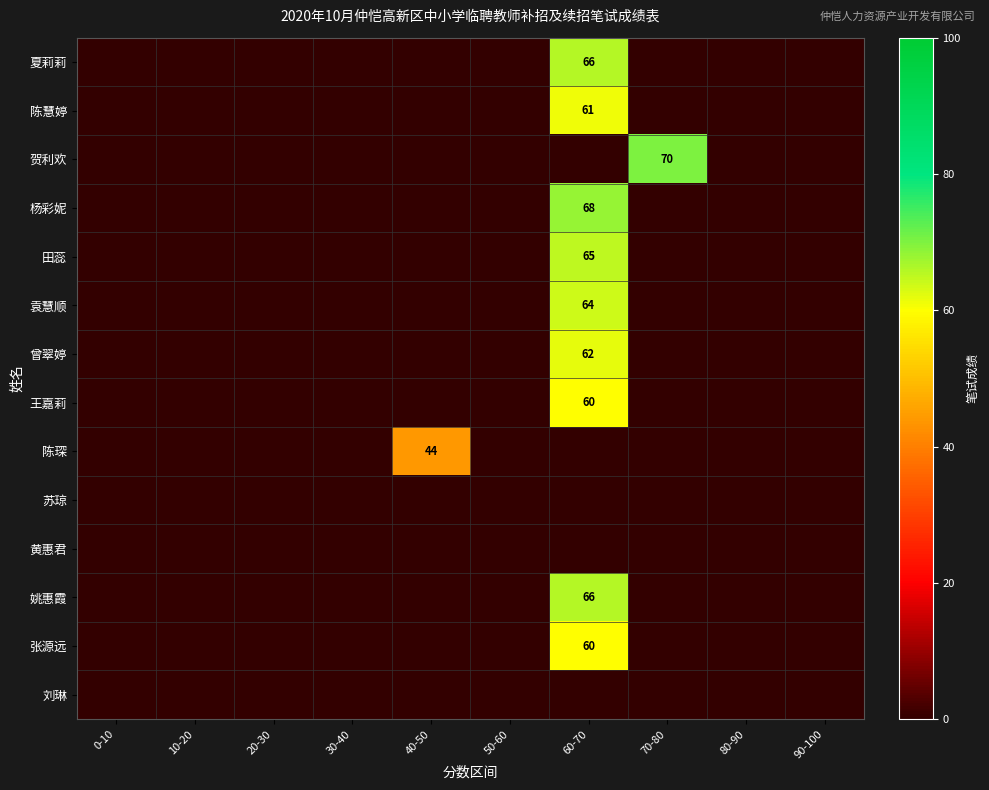

Is the value of 苏琼 at 80-90 greater than the value of 杨彩妮 at 40-50?

No